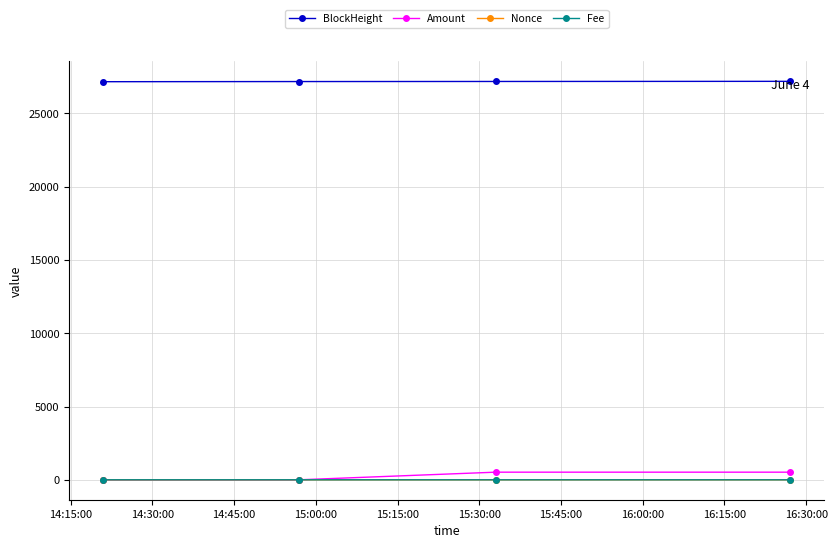

How many distinct data groups are displayed?

4